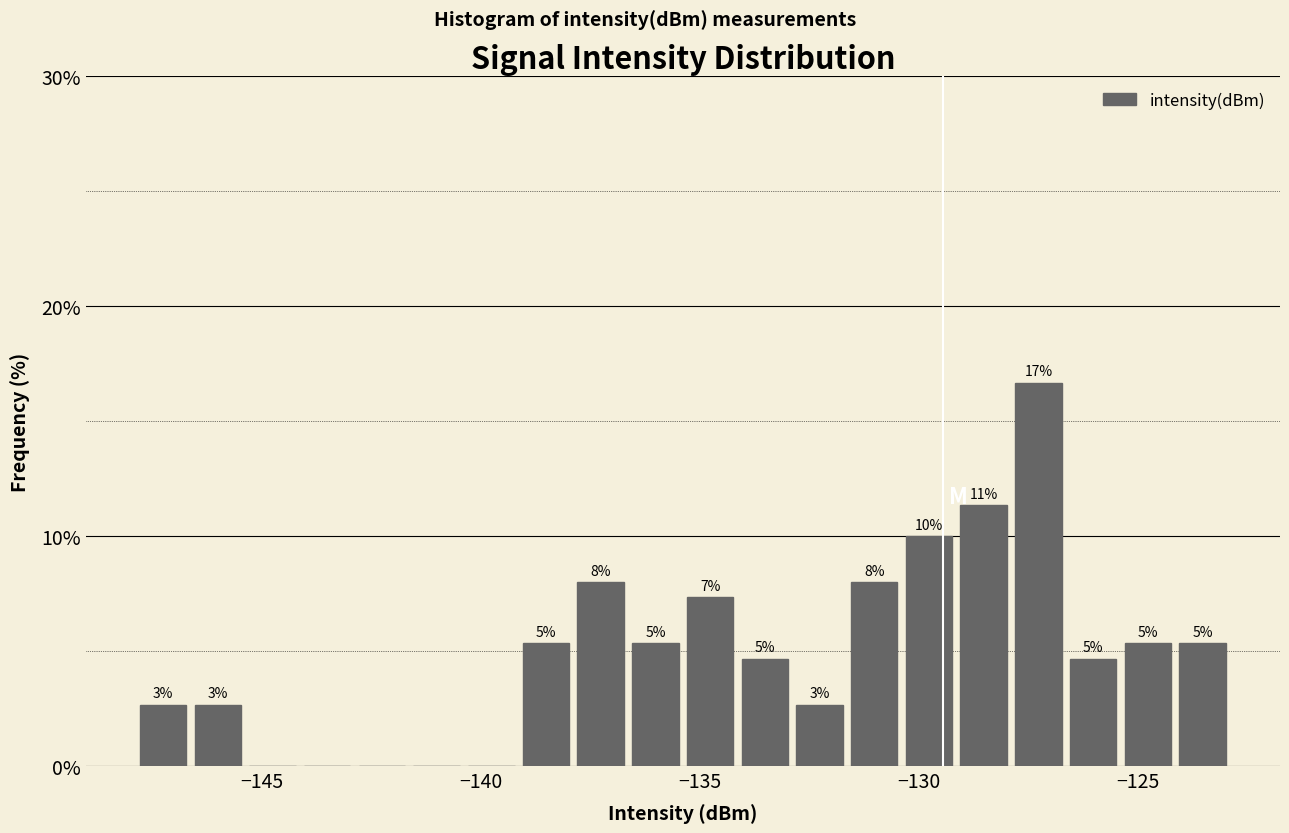

Around what value on the x-axis is the tallest bar? Give the approximate position of its centre, as read against the axis.

-127.5